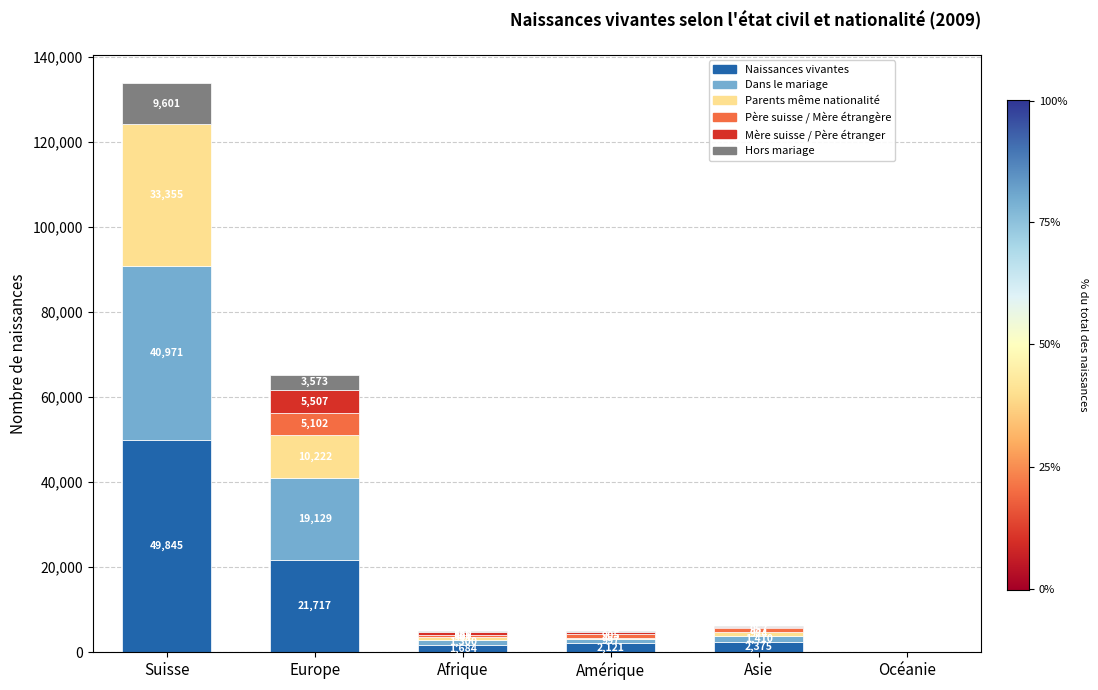

Reading left to right, transcribe the values for Naissances vivantes.

Suisse=49845	Europe=21717	Afrique=1684	Amérique=2121	Asie=2375	Océanie=97